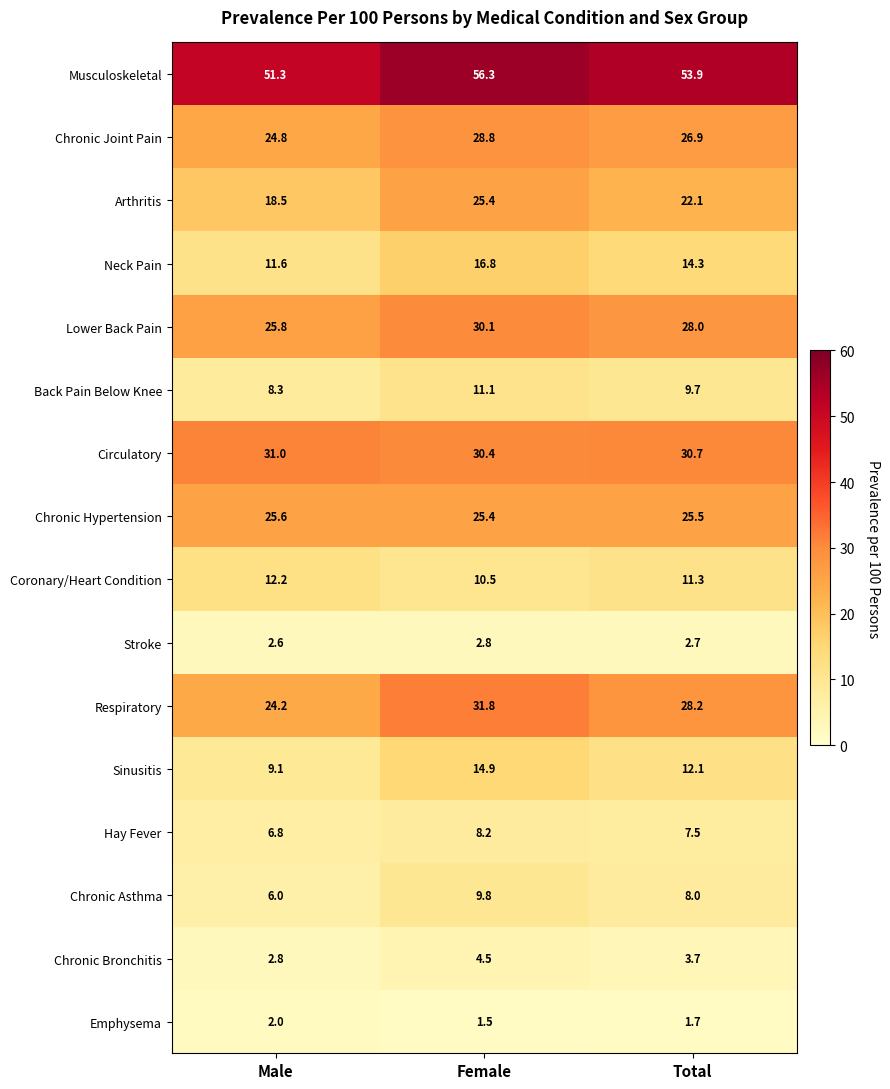

Which category has the lowest value across all series?

Female